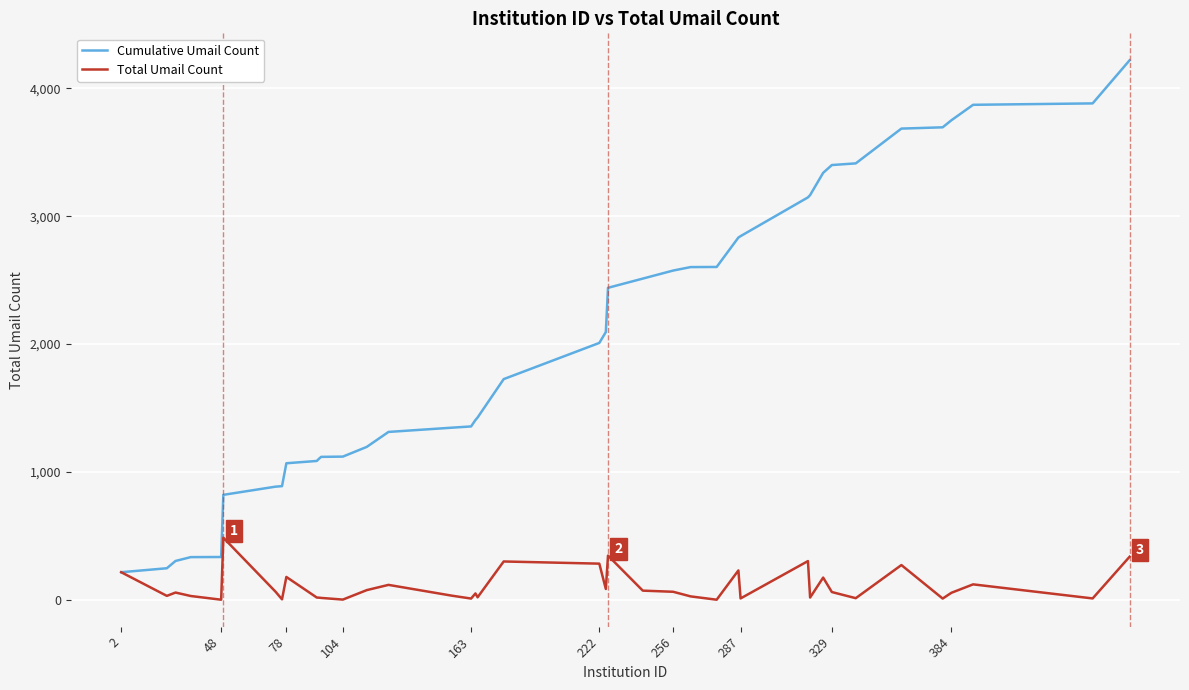

Which series has the largest total across all categories?

Cumulative Umail Count